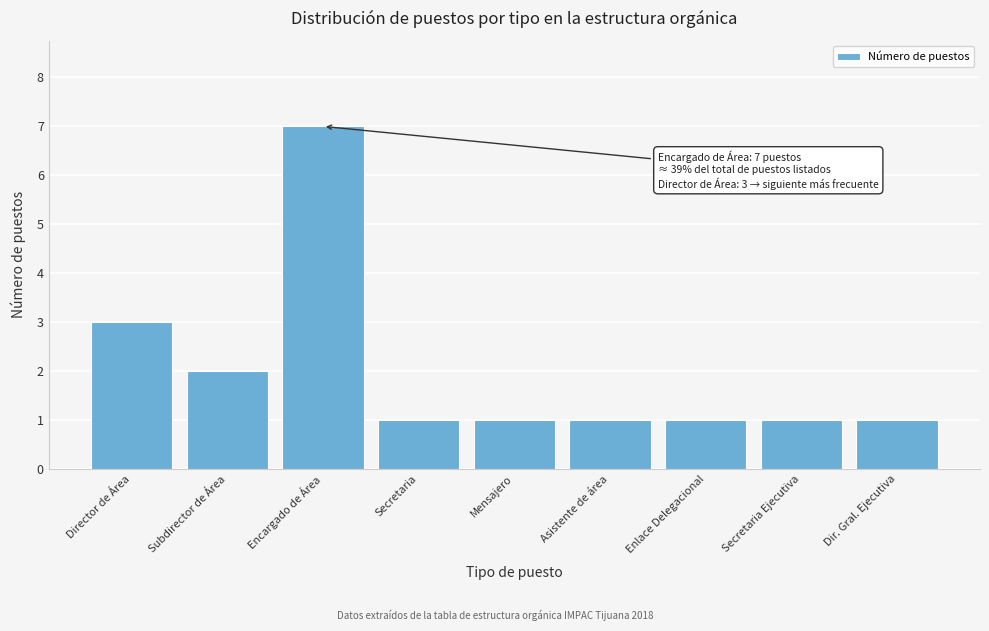

Reading right to left, transcribe all the data shown in this chart.

1	1	1	1	1	1	7	2	3